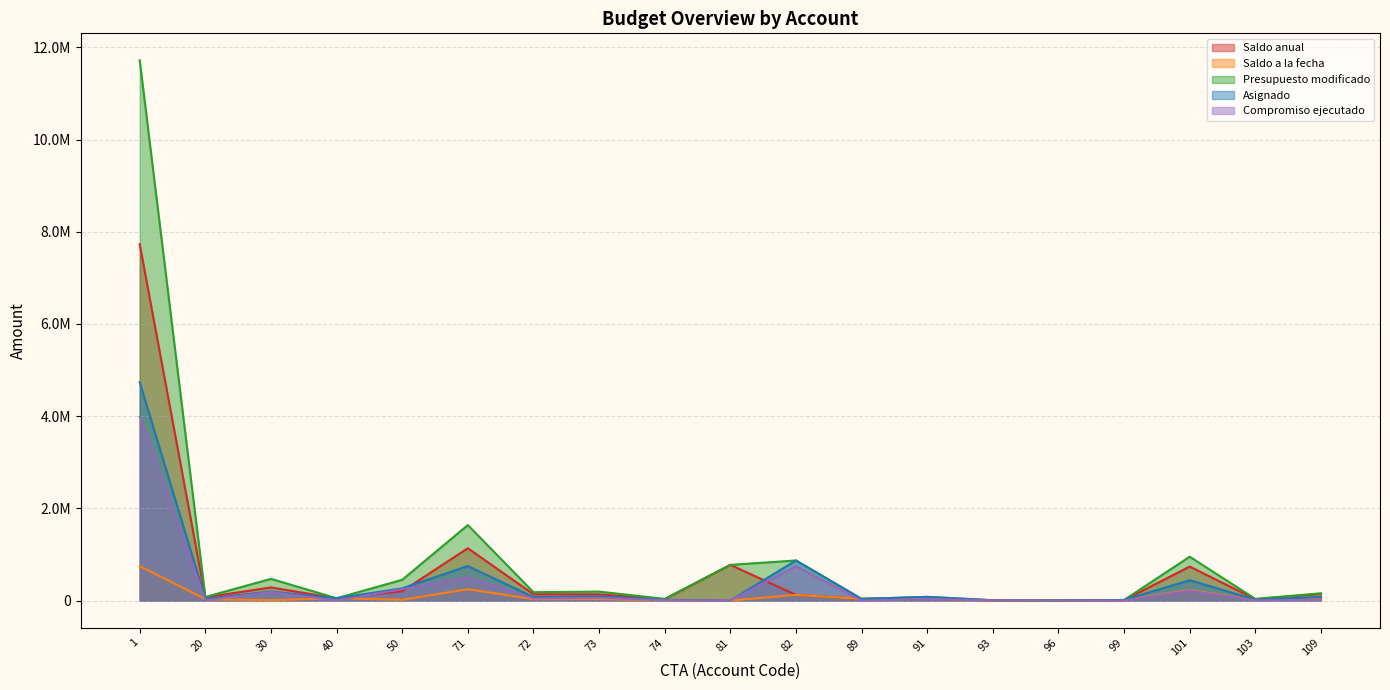

True or false: Compromiso ejecutado and Presupuesto modificado intersect in this chart.

False